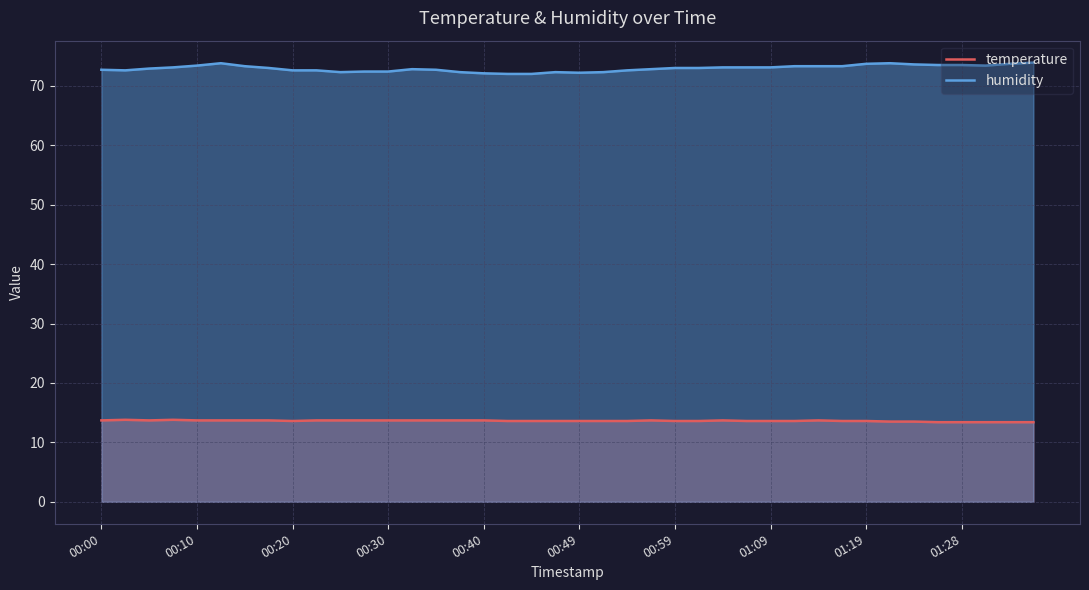

List the series in order of their peak value, lowest first.

temperature, humidity